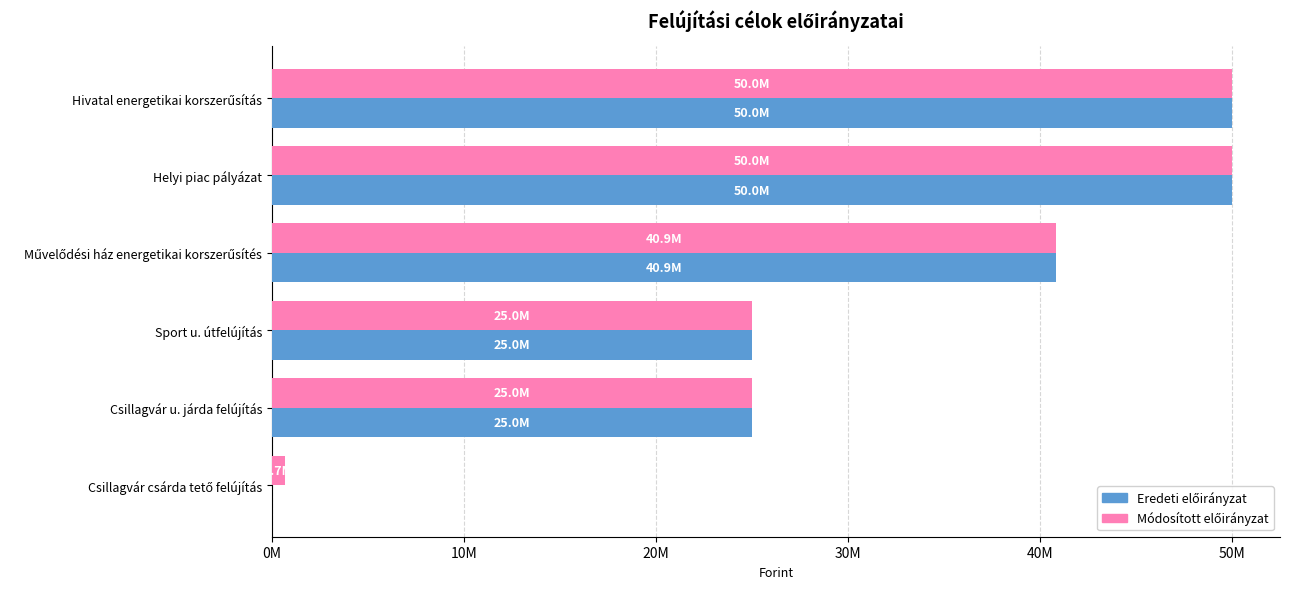

What is the average value of the Eredeti előirányzat series?

31809500